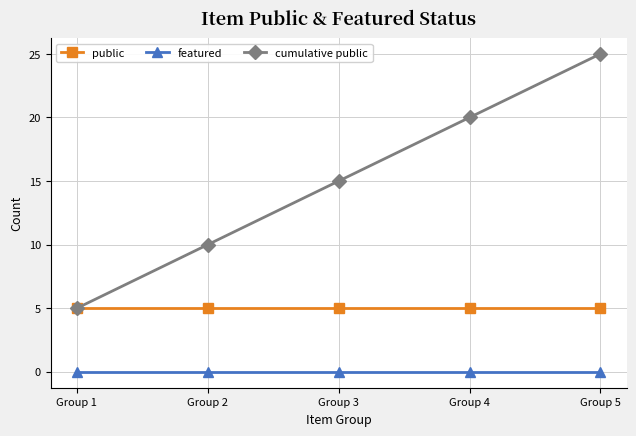

True or false: featured and cumulative public intersect in this chart.

False